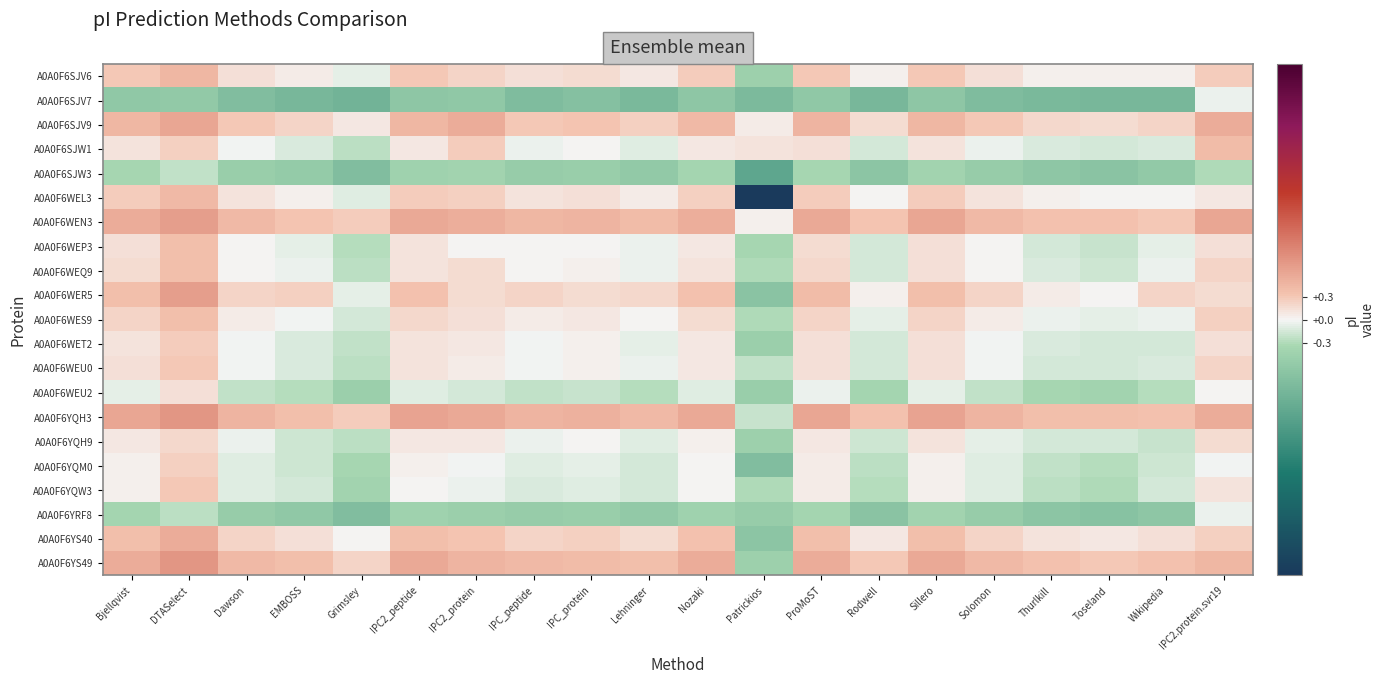

Count the number of categories in the chart.

20